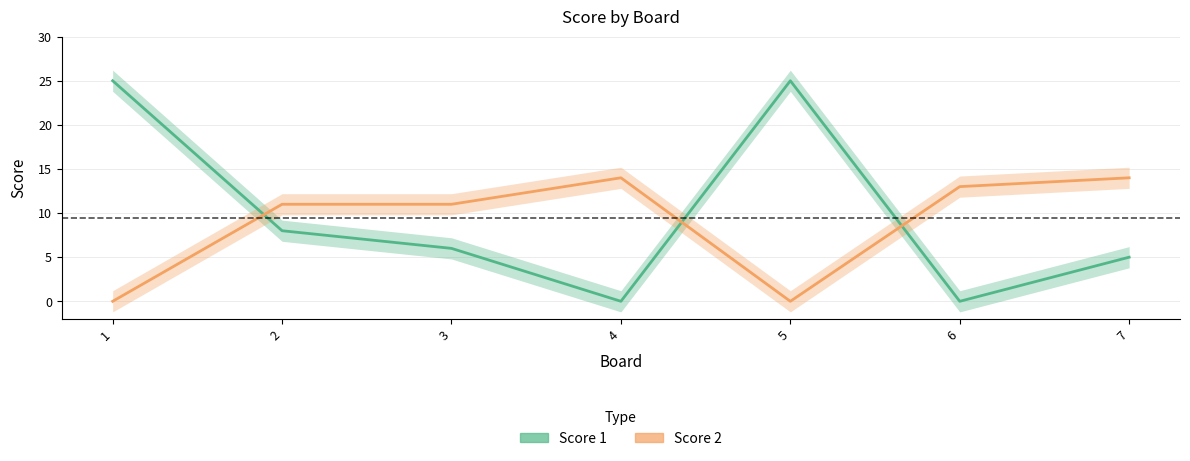

True or false: Score 2 has a value of 14 at 4.

True